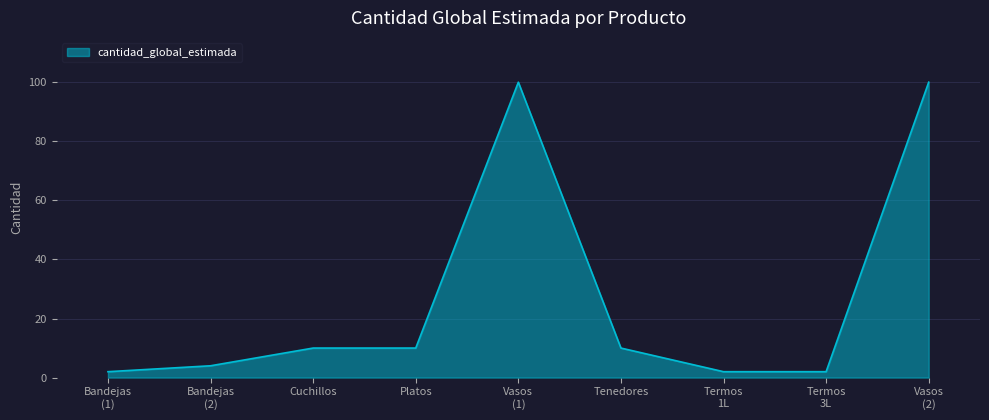

Reading left to right, list all the values displayed in this chart.

2	4	10	10	100	10	2	2	100